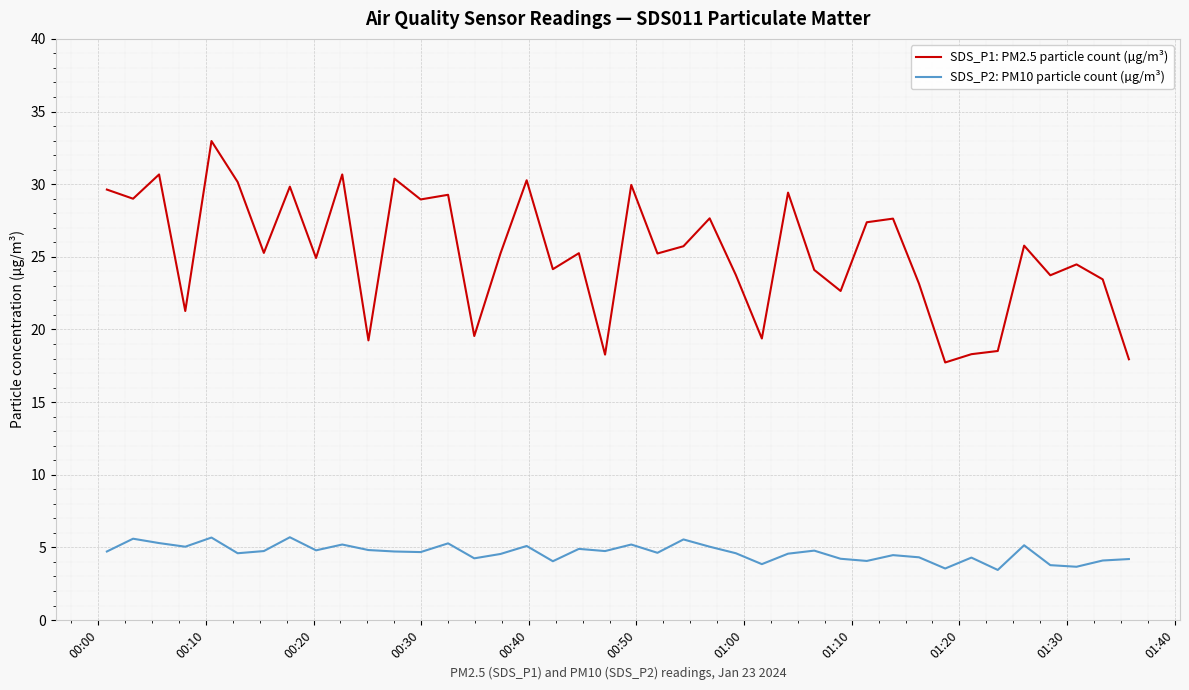

What is the maximum value shown in the chart?

33.0